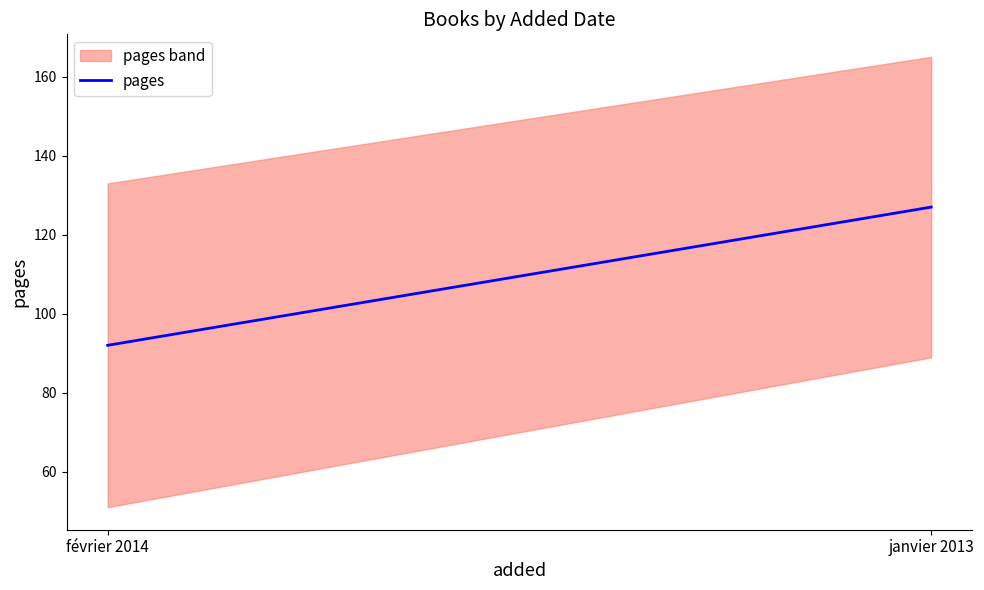

What is the change in value from janvier 2013 to février 2014?

-35